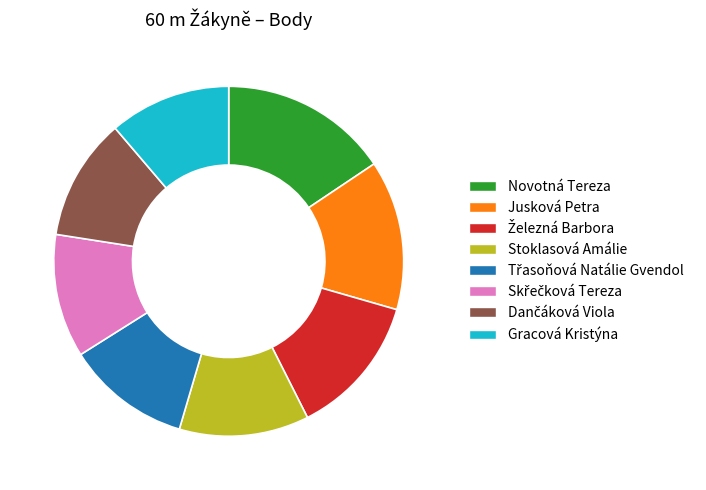

What is the largest slice in the pie chart?

Novotná Tereza